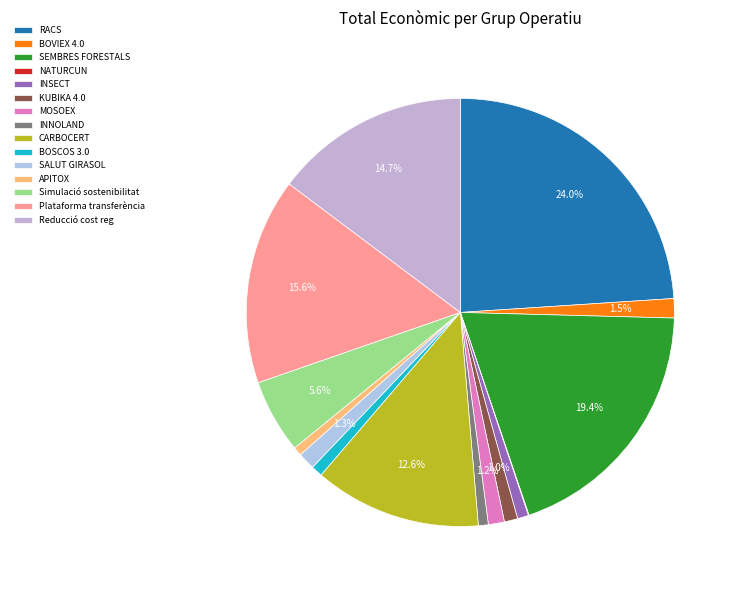

To the nearest percent, what is the combined percentage of KUBIKA 4.0 and CARBOCERT?

14%